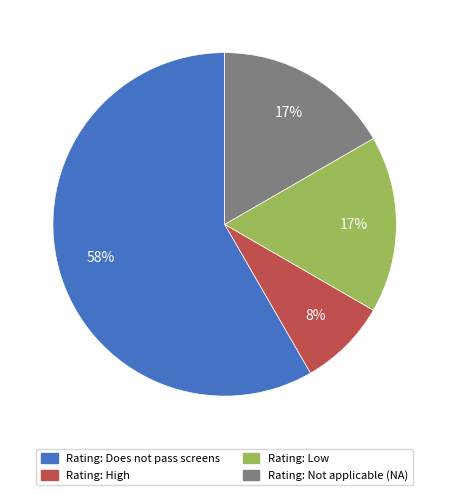

The Rating: Low slice represents 26% of the pie. True or false?

False